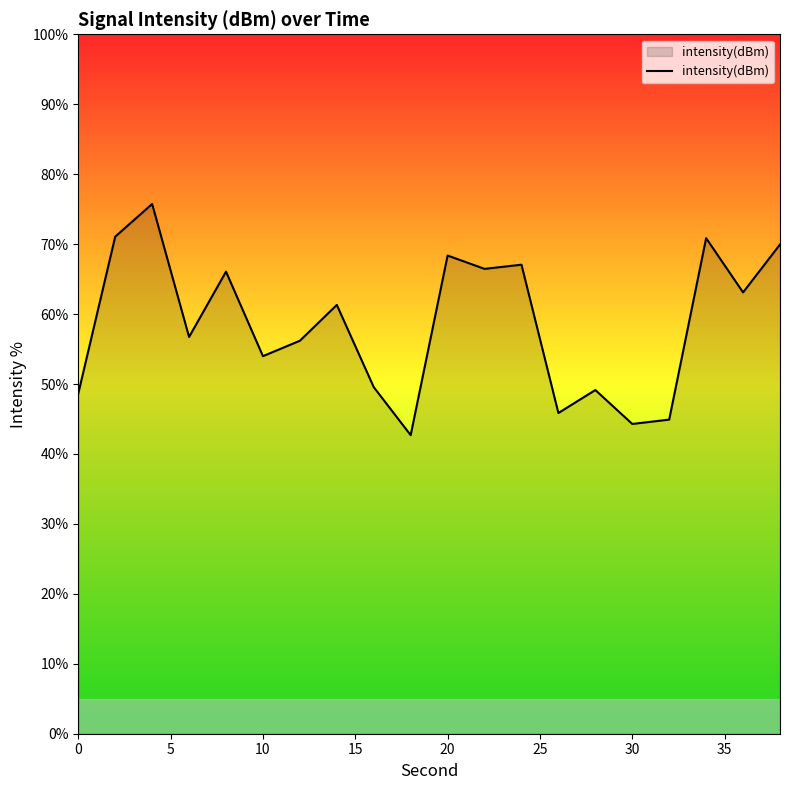

True or false: there are more than 0 points higher than both neighbors.

True